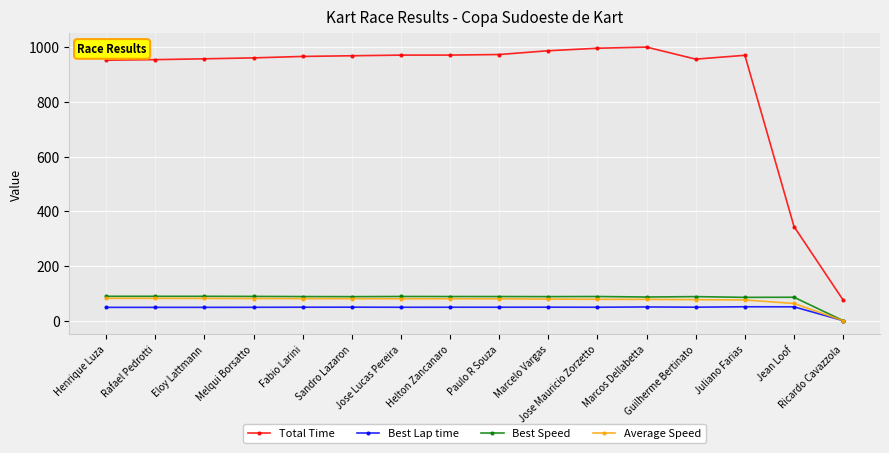

True or false: Best Lap time and Total Time cross at least once.

False